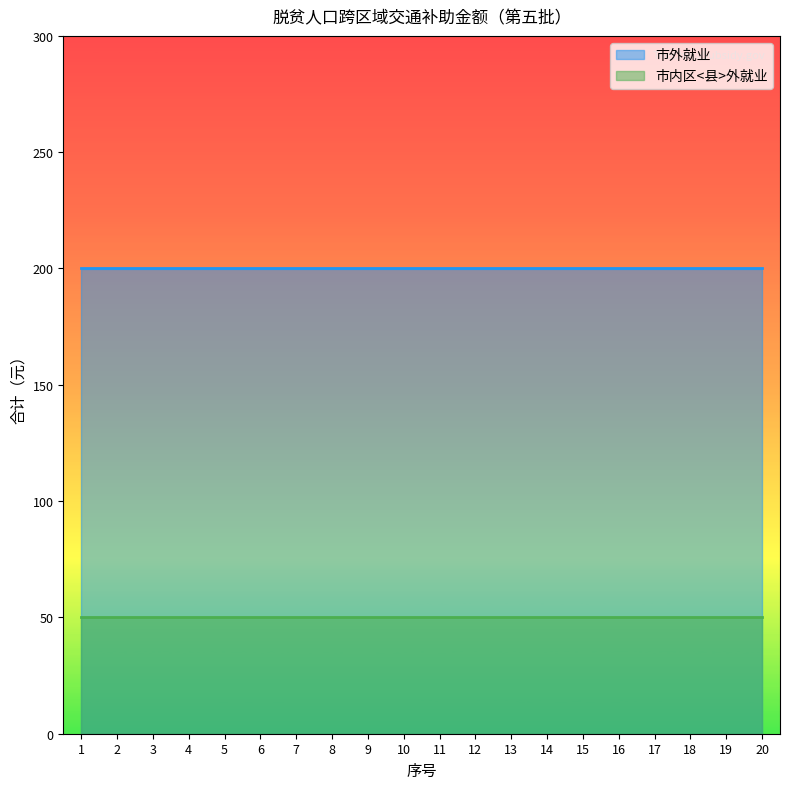

Which series changed the most between 3 and 12?

市外就业